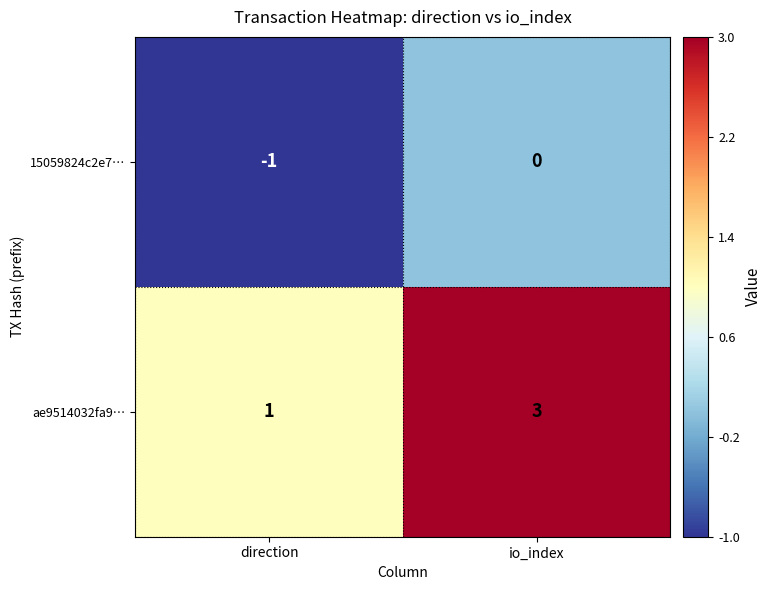

Count the number of categories in the chart.

2